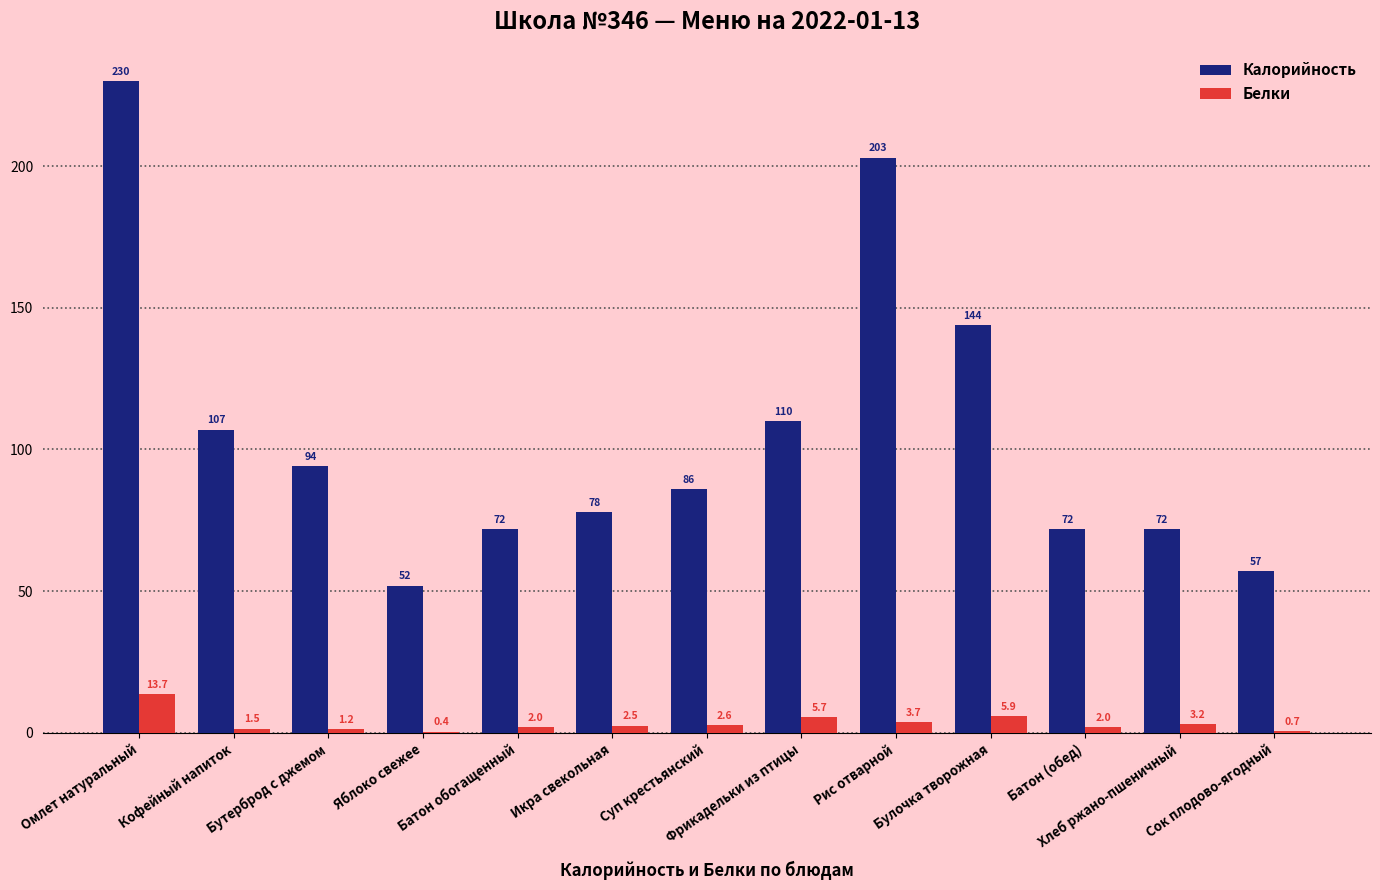

What is the maximum value shown in the chart?

230.0